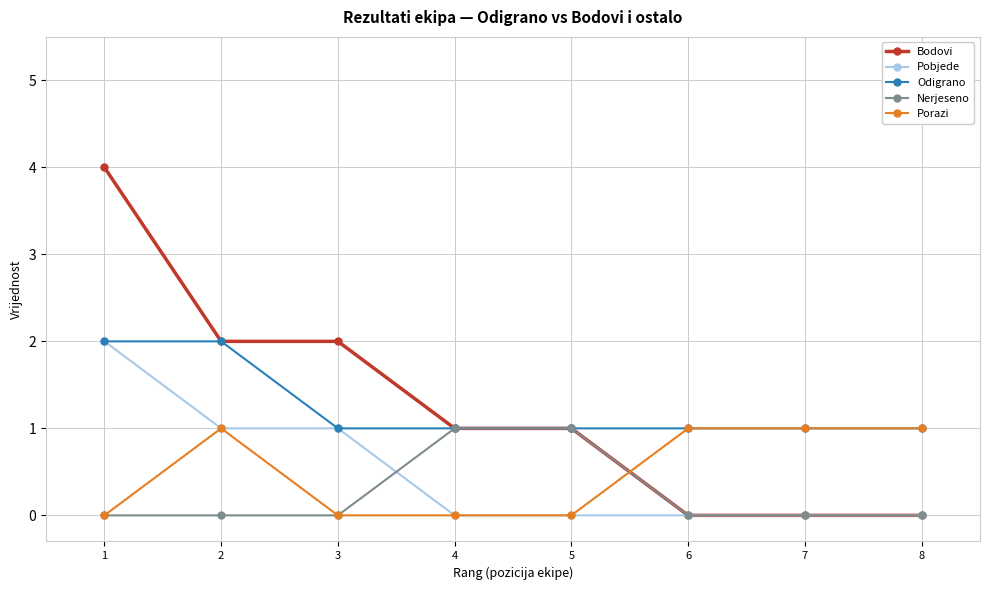

Reading right to left, extract all data points from this chart.

Bodovi: 8=0	7=0	6=0	5=1	4=1	3=2	2=2	1=4
Pobjede: 8=0	7=0	6=0	5=0	4=0	3=1	2=1	1=2
Odigrano: 8=1	7=1	6=1	5=1	4=1	3=1	2=2	1=2
Nerjeseno: 8=0	7=0	6=0	5=1	4=1	3=0	2=0	1=0
Porazi: 8=1	7=1	6=1	5=0	4=0	3=0	2=1	1=0